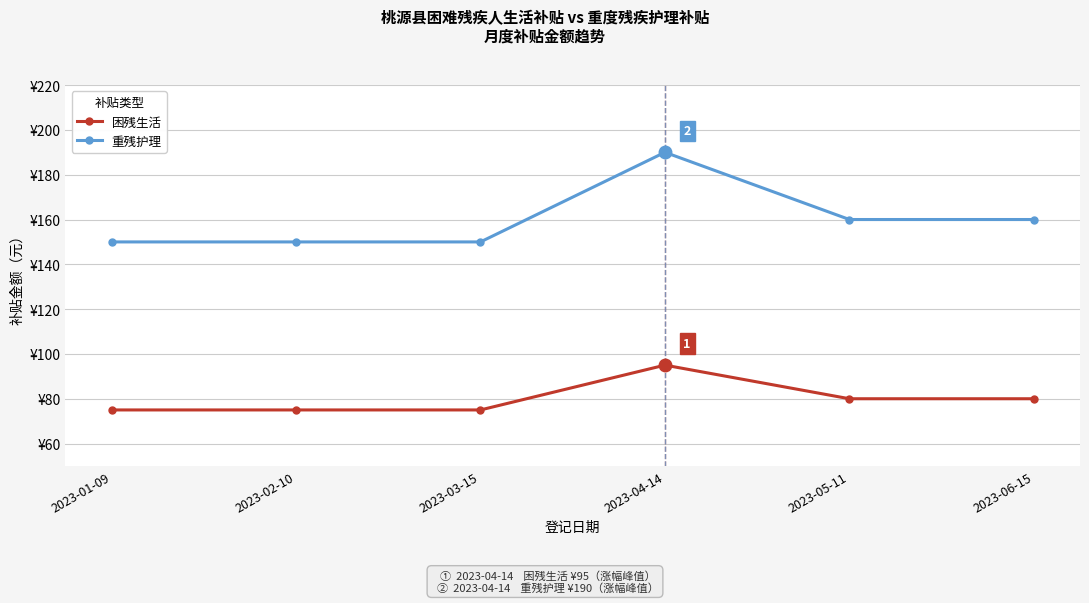

Does the chart display data point markers on the line(s)?

Yes